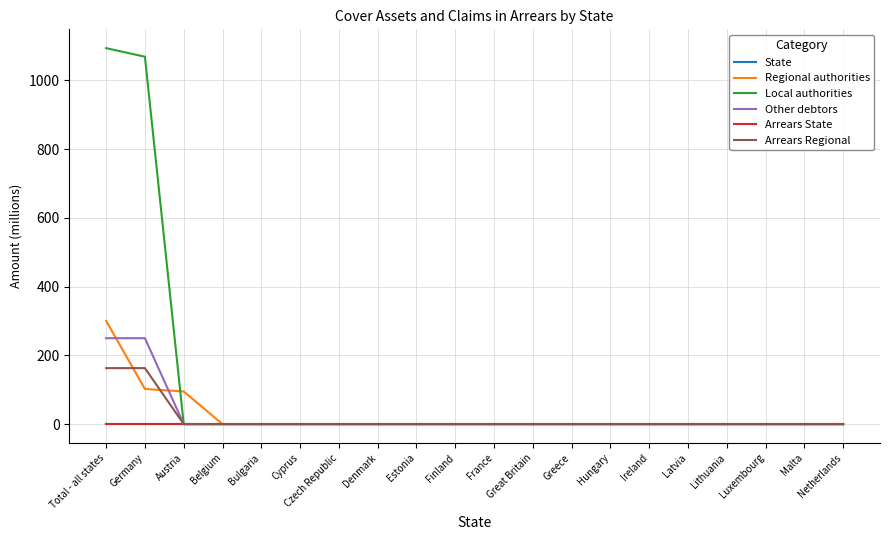

True or false: Local authorities and Other debtors intersect in this chart.

False